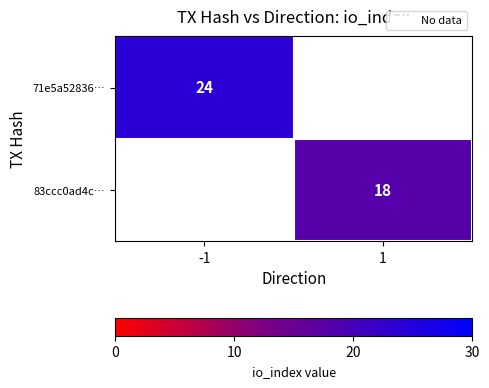

Count the number of categories in the chart.

2